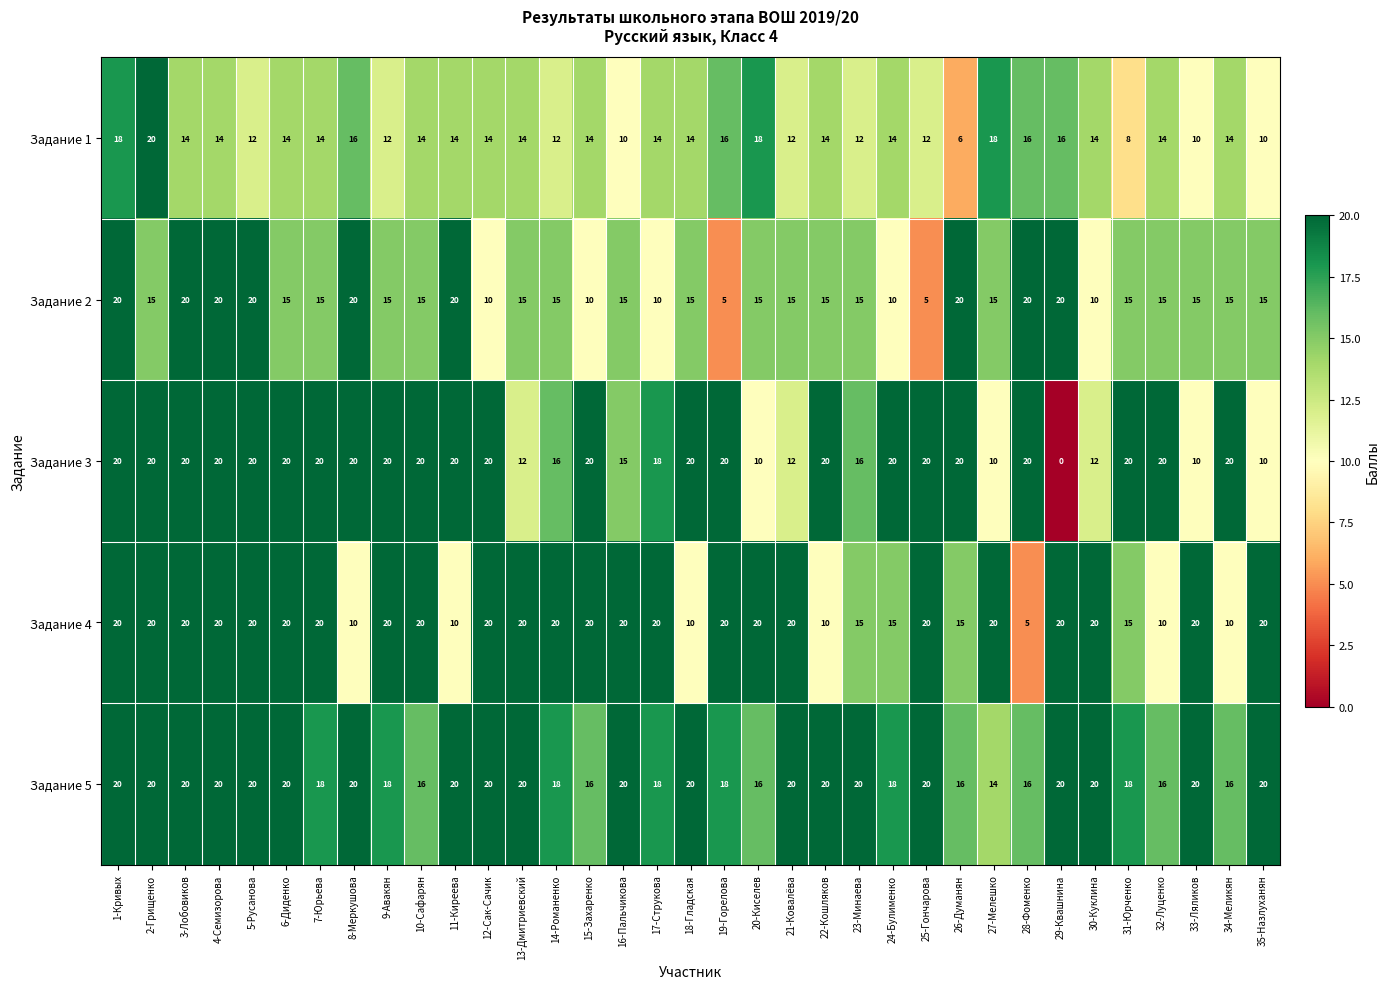

What is the spread (max minus min) of values at 3-Лобовиков?

6